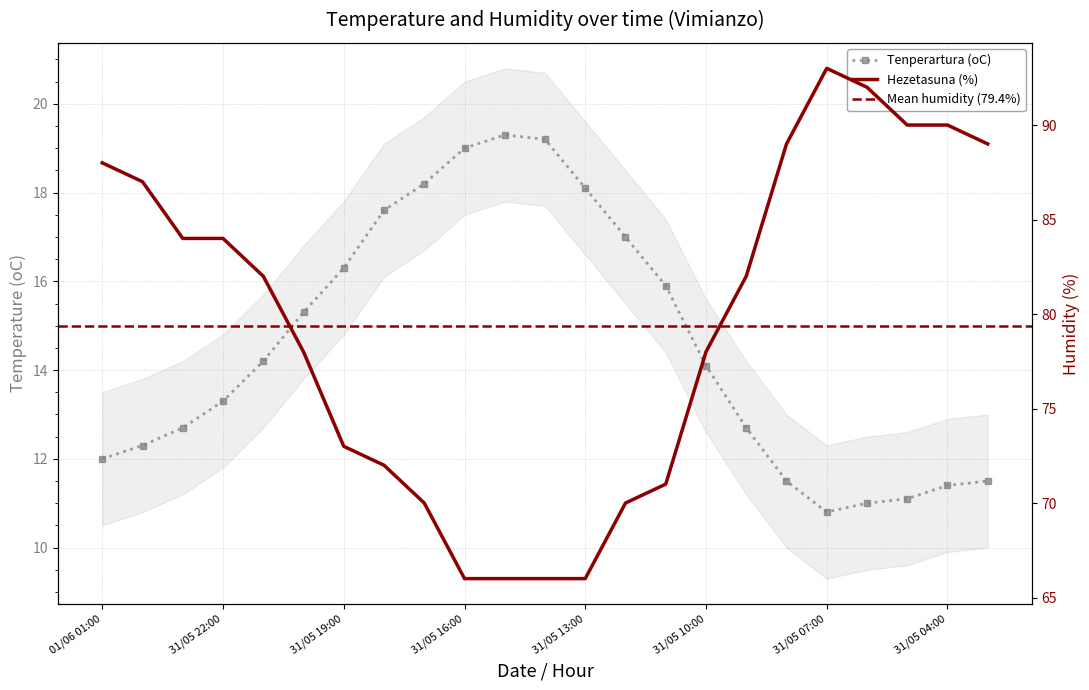

Is it true that Hezetasuna (%) equals 91.2 at 31/05 15:00?

False